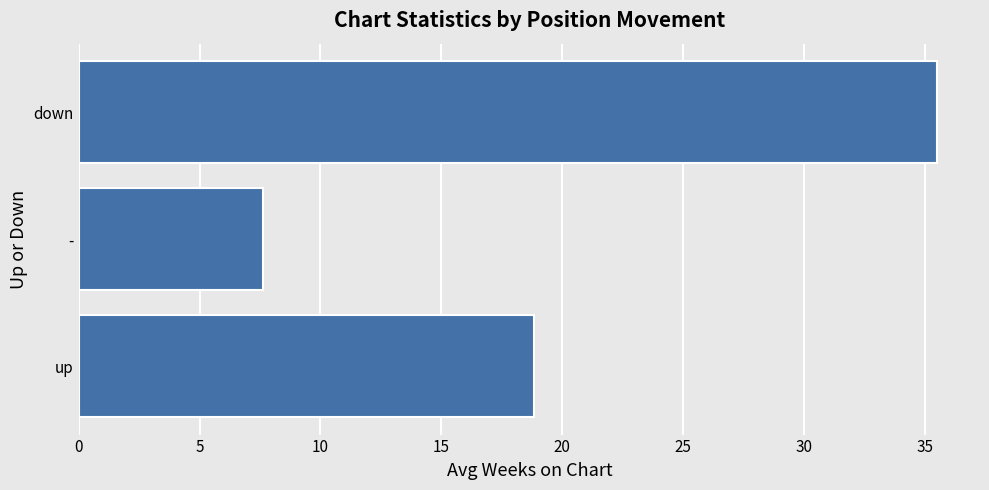

What is the difference between the values at down and -?

27.9